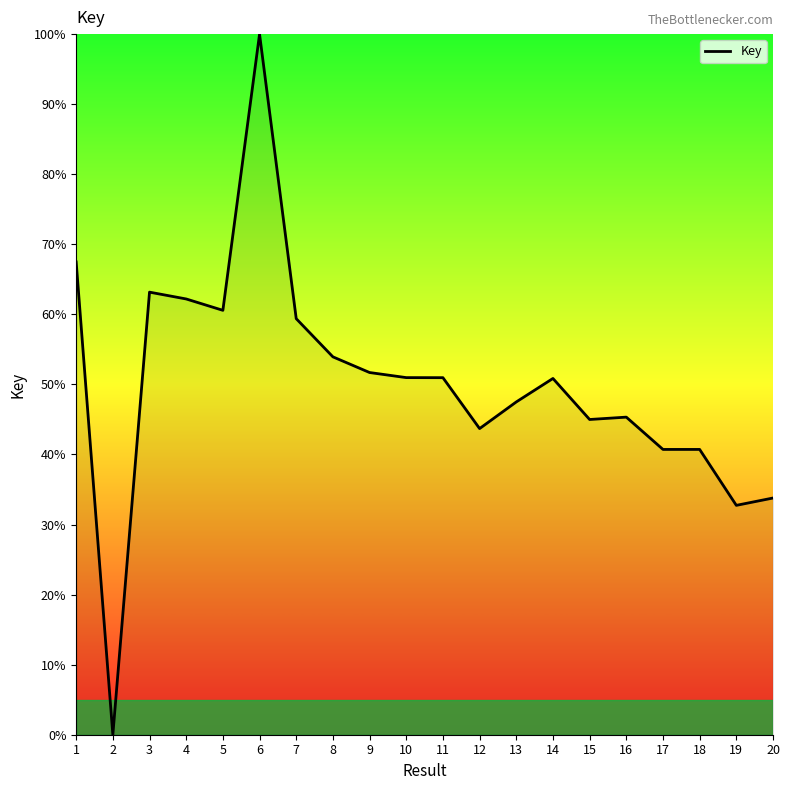

Where does the data first go above 50?

1